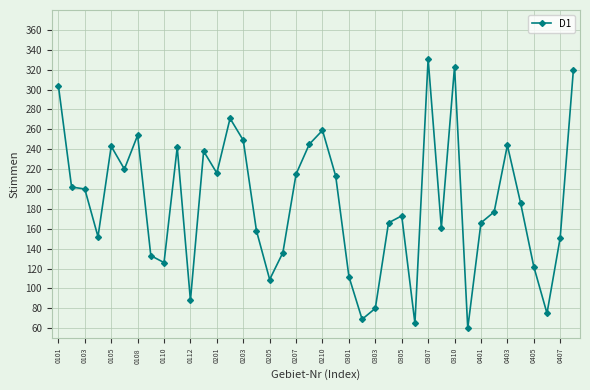

True or false: there are more than 1 points higher than both neighbors.

True